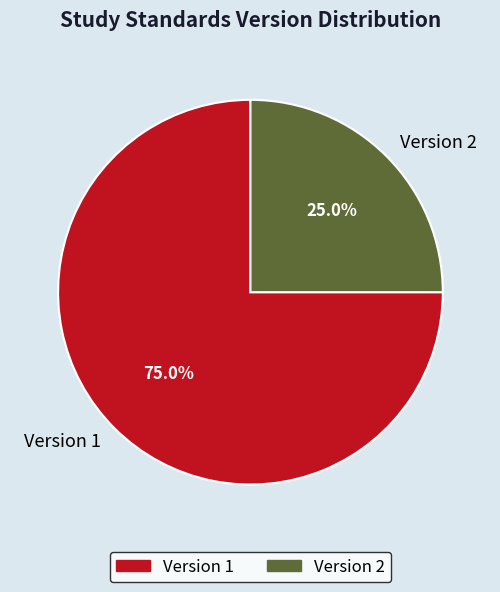

Combined, do Version 1 and Version 2 account for over 50%?

Yes